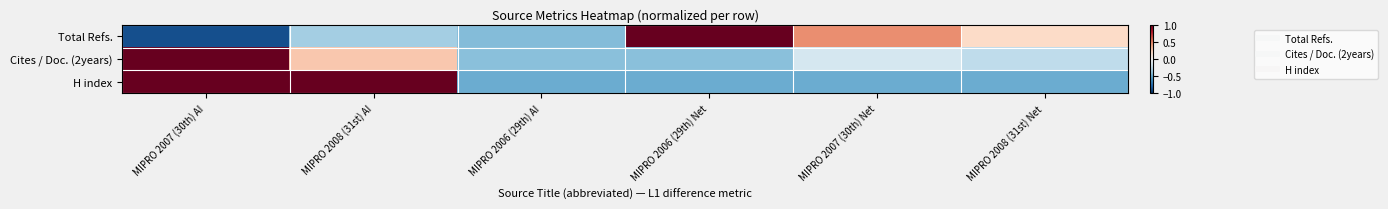

Reading left to right, transcribe all the data shown in this chart.

Total Refs.: MIPRO 2007 (30th) AI=-0.9	MIPRO 2008 (31st) AI=-0.3	MIPRO 2006 (29th) AI=-0.4	MIPRO 2006 (29th) Net=1.0	MIPRO 2007 (30th) Net=0.5	MIPRO 2008 (31st) Net=0.2
Cites / Doc. (2years): MIPRO 2007 (30th) AI=1.0	MIPRO 2008 (31st) AI=0.3	MIPRO 2006 (29th) AI=-0.4	MIPRO 2006 (29th) Net=-0.4	MIPRO 2007 (30th) Net=-0.2	MIPRO 2008 (31st) Net=-0.3
H index: MIPRO 2007 (30th) AI=1.0	MIPRO 2008 (31st) AI=1.0	MIPRO 2006 (29th) AI=-0.5	MIPRO 2006 (29th) Net=-0.5	MIPRO 2007 (30th) Net=-0.5	MIPRO 2008 (31st) Net=-0.5